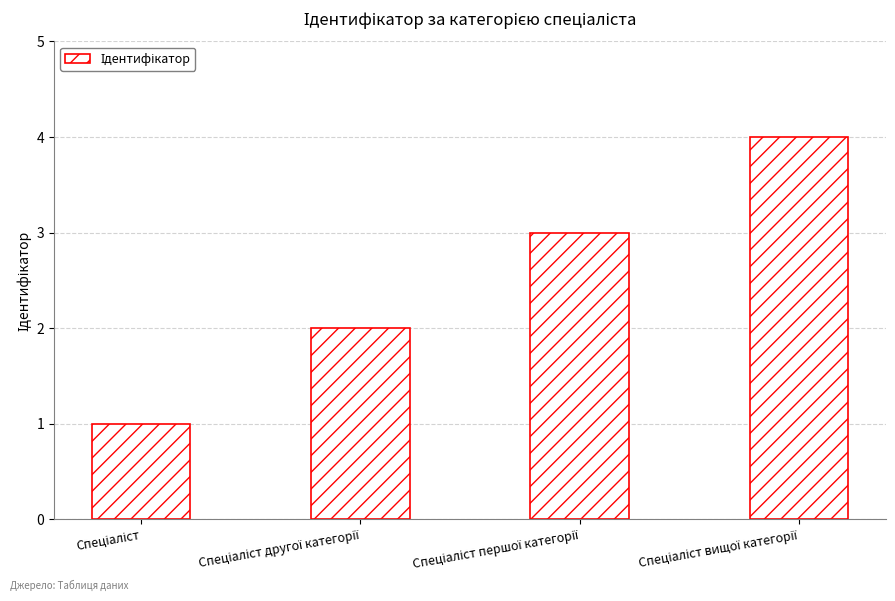

What is the greatest value displayed?

4